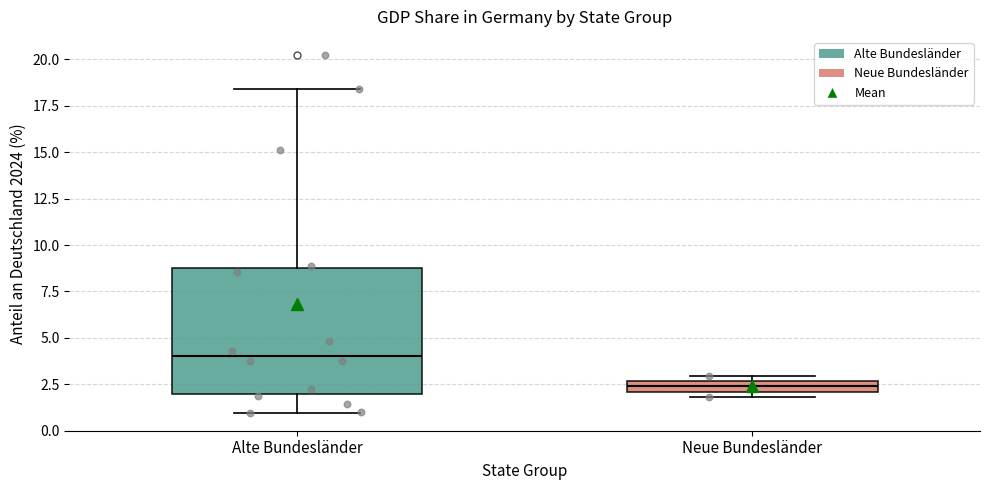

Where is the upper edge of the box for Neue Bundesländer on the y-axis? The values are not printed on the chart, so give them approximately, as read against the axis.

2.5